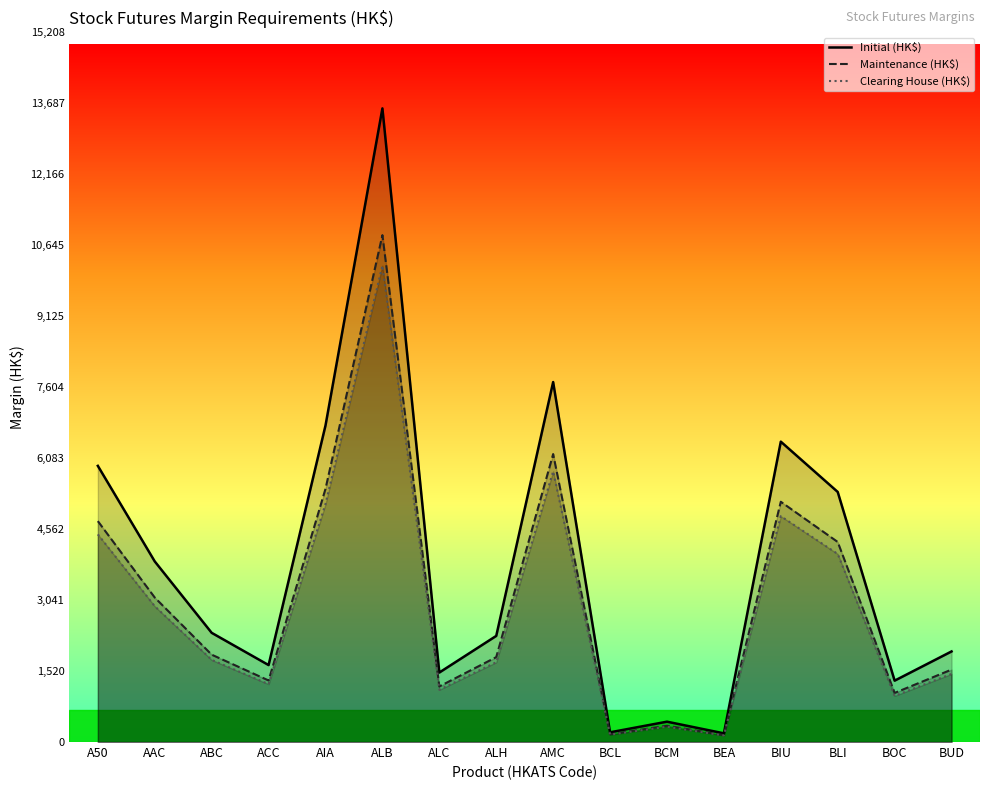

At how many categories does at least one series exceed 9669?

1